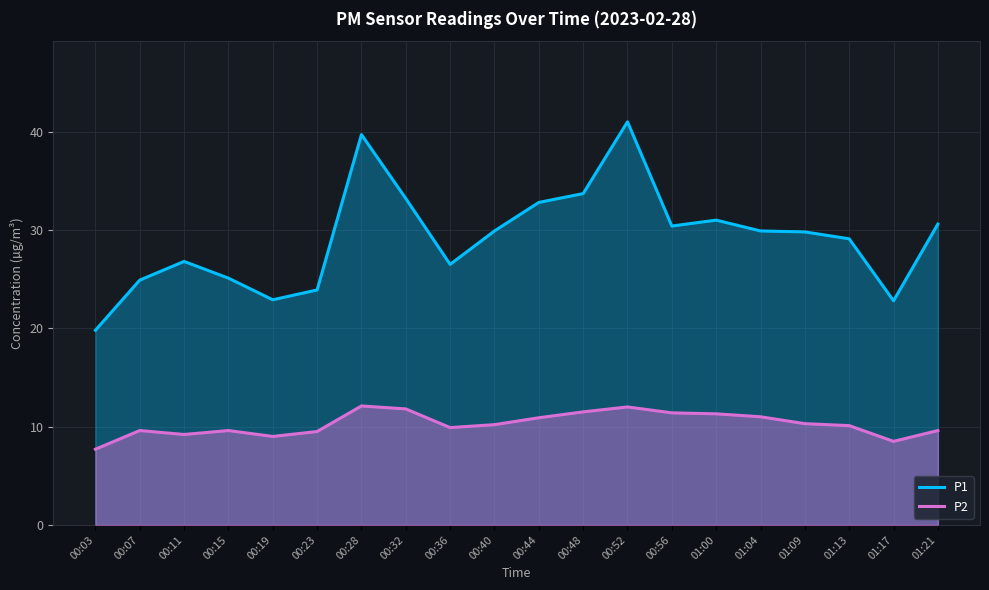

What is the label of the 2nd point from the left?

00:07